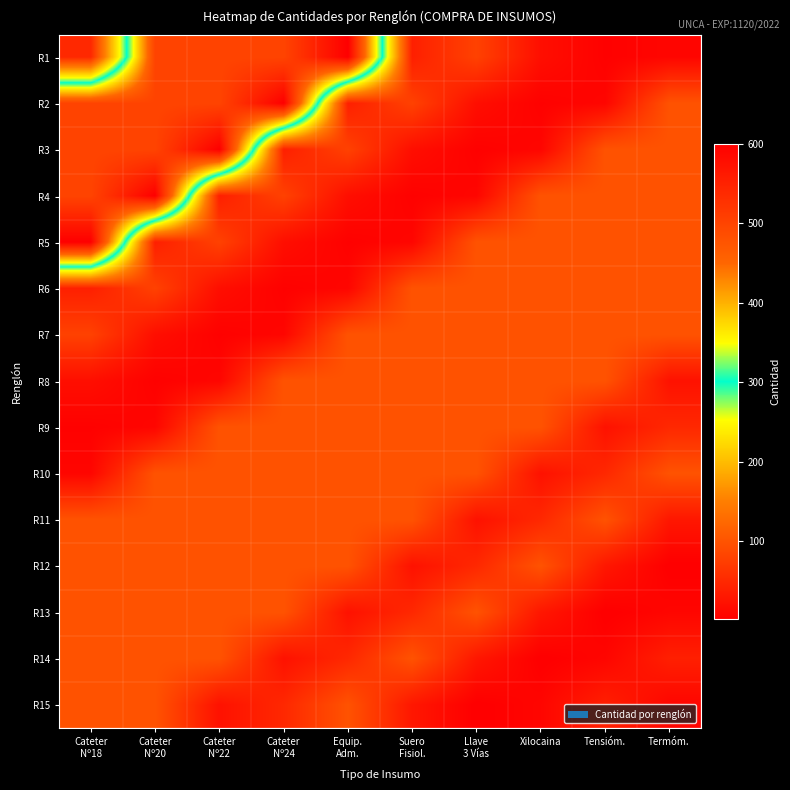

Count the number of data series in this chart.

15